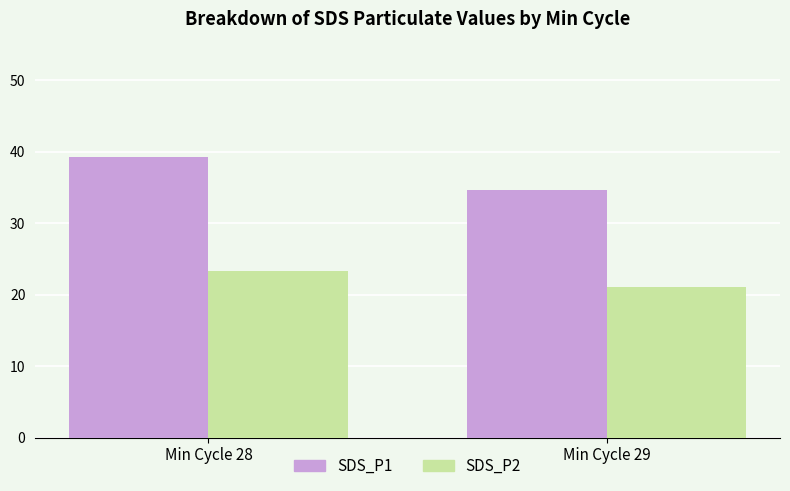

Is the value of SDS_P2 at Min Cycle 29 greater than the value of SDS_P1 at Min Cycle 29?

No